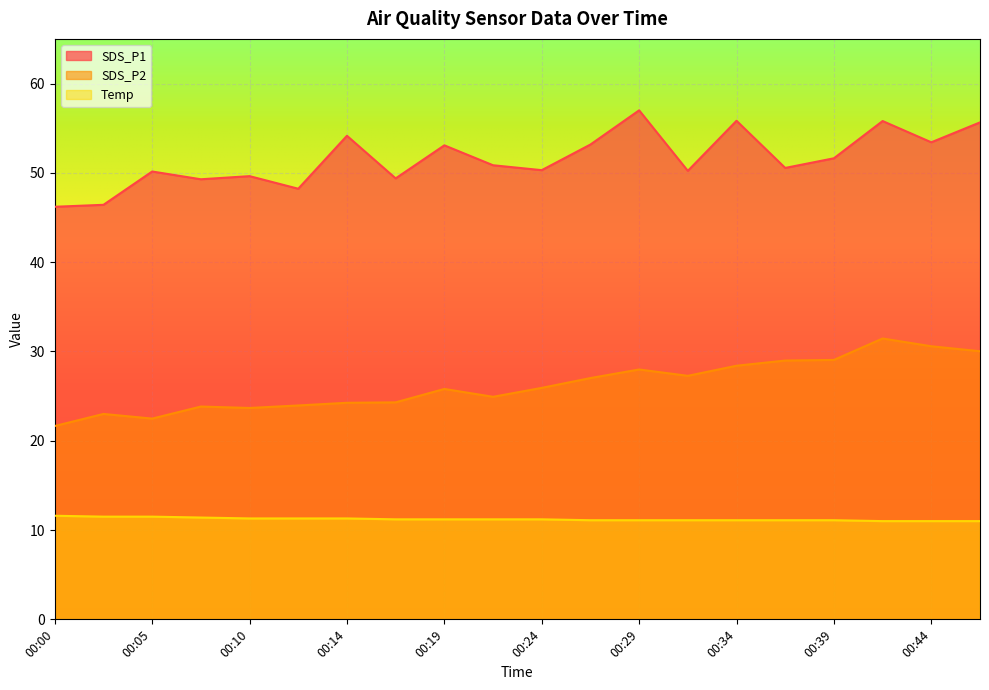

What is the difference between the highest and lowest values at 00:05?

38.6